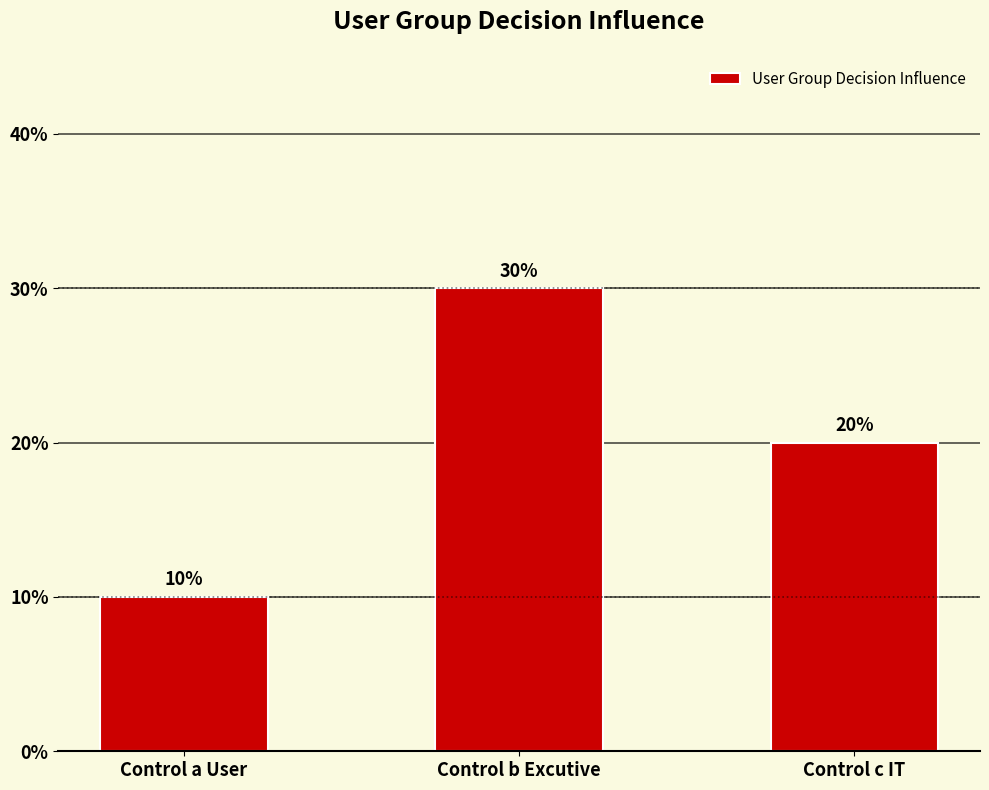

True or false: the data shows 0.2 at Control c IT.

True